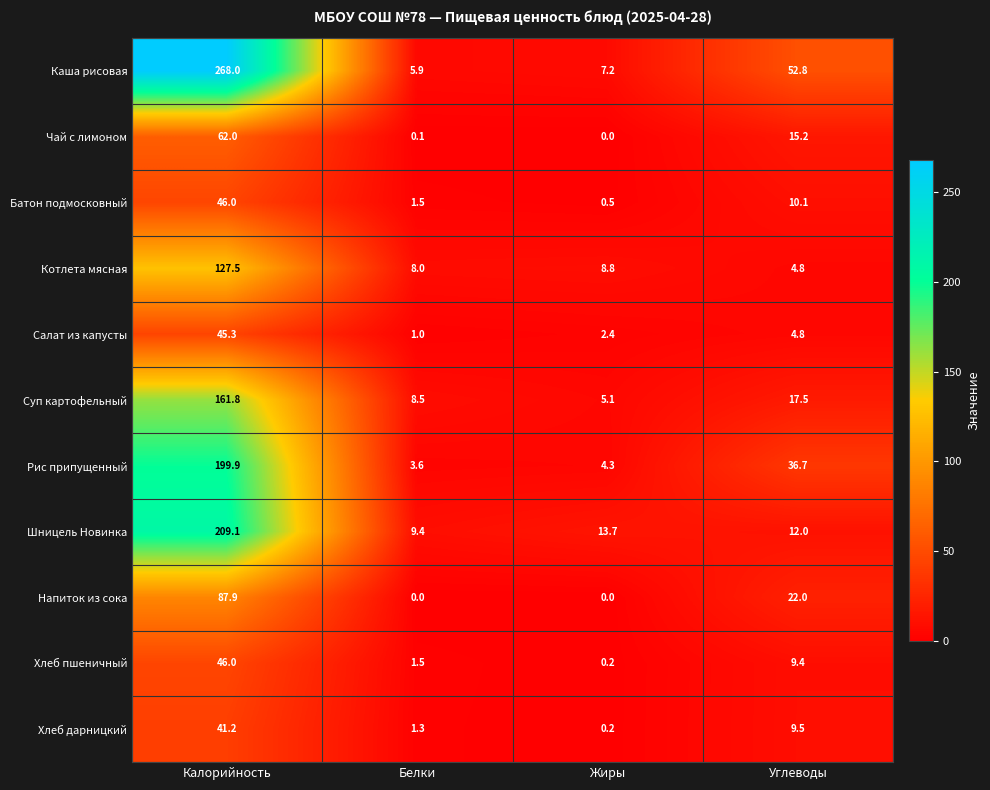

Which series changed the most between Жиры and Углеводы?

Каша рисовая